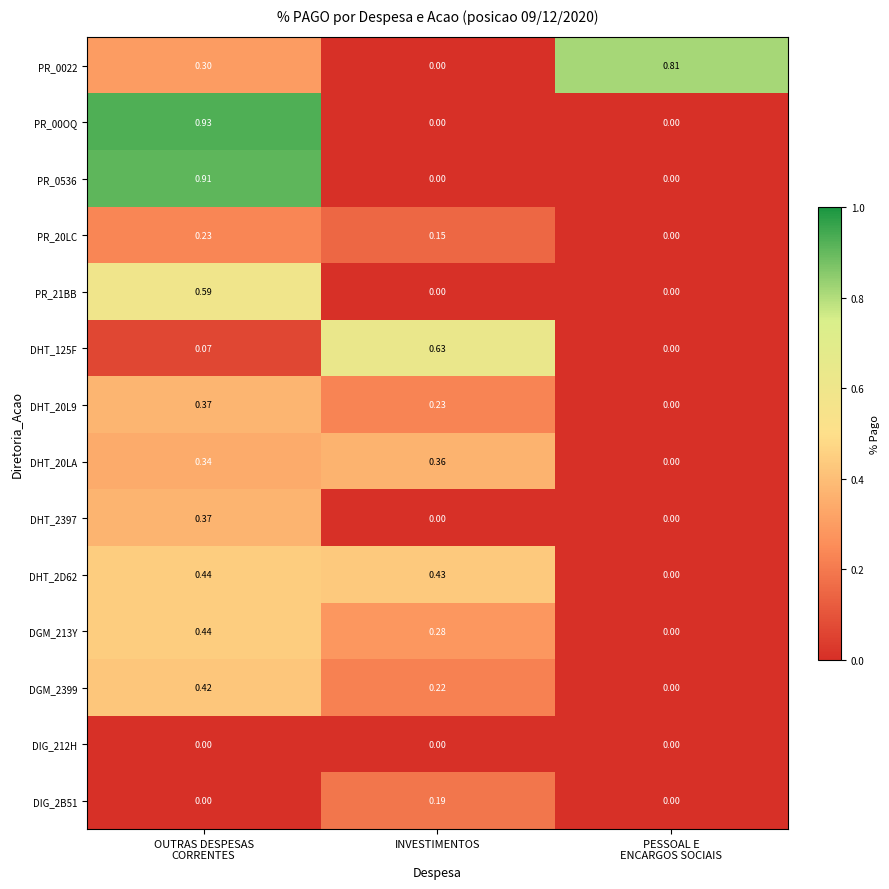

What is the total value across all series at INVESTIMENTOS?

2.5